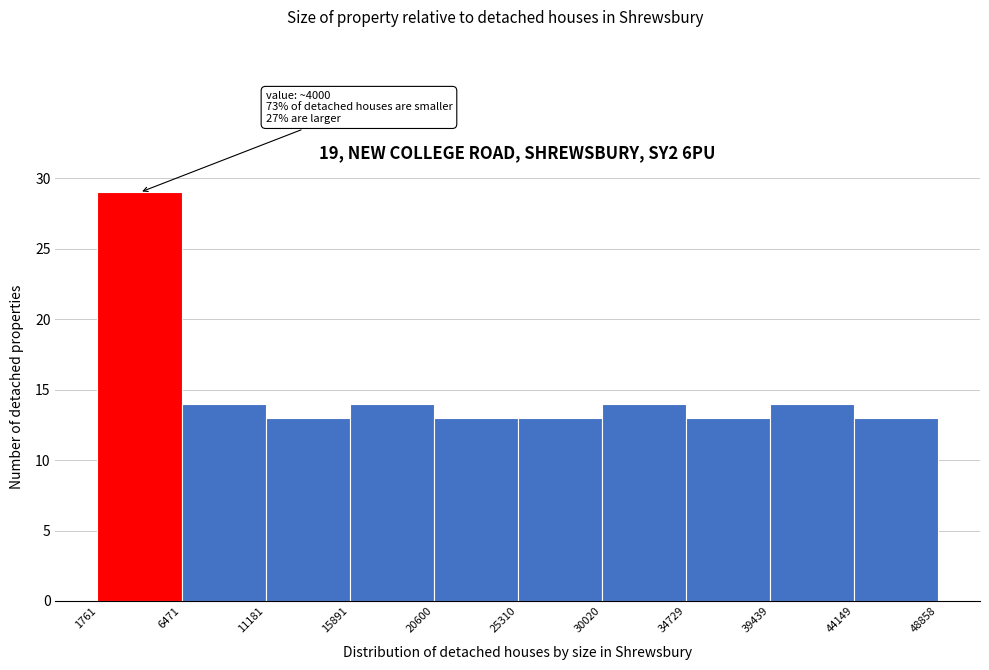

Over which range of the x-axis is the bar tallest?

1761 to 6471